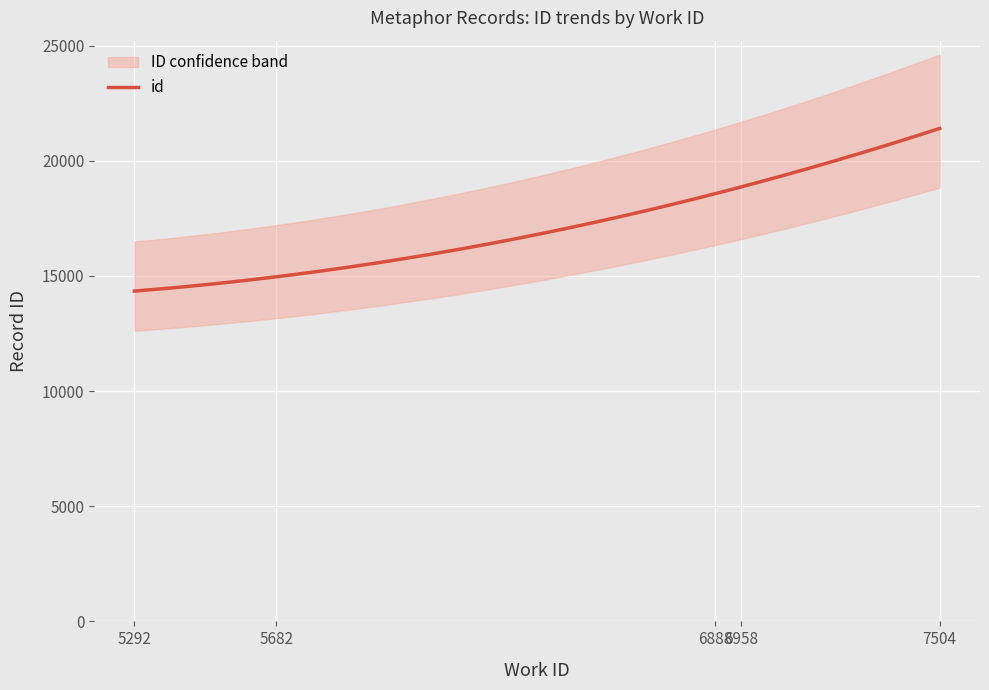

What is the difference between the maximum and second lowest values?

6322